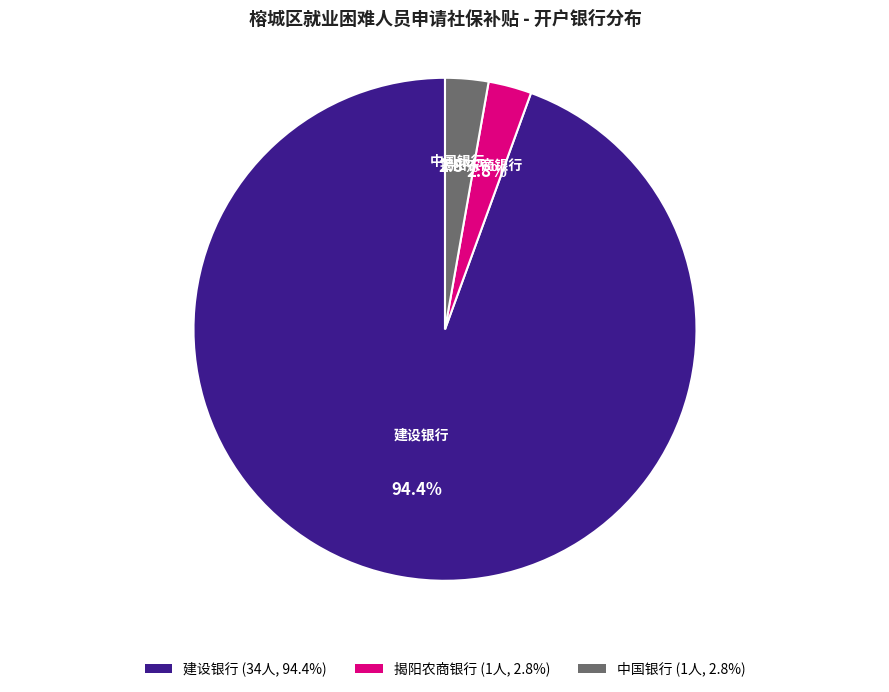

Which category accounts for the majority?

建设银行